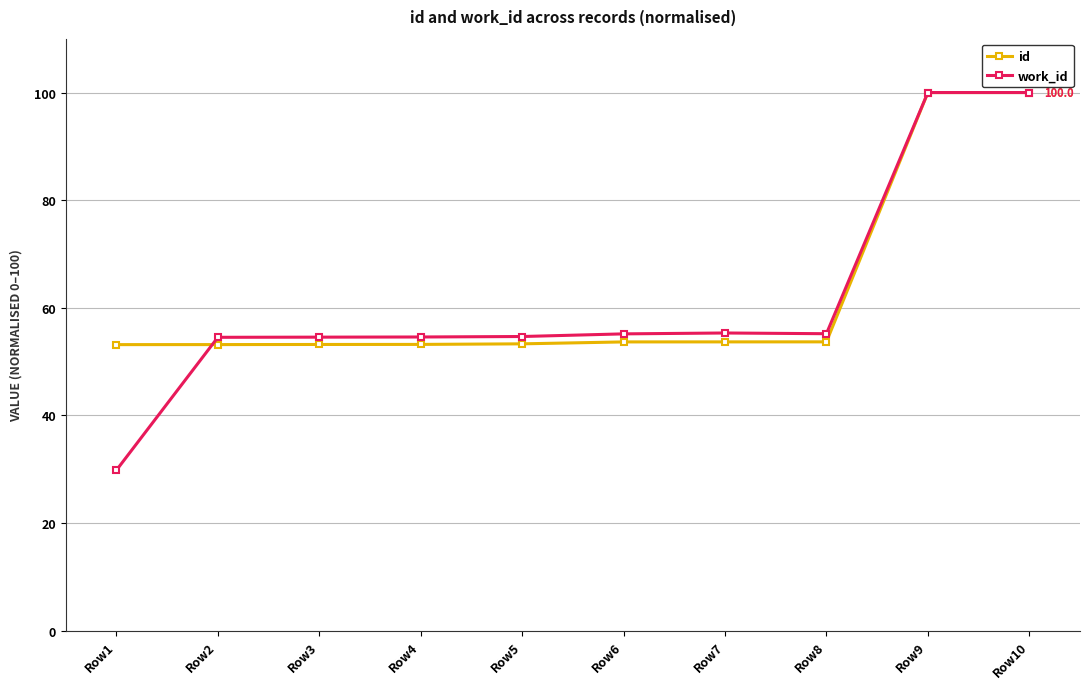

What is the difference between the id values at Row5 and Row2?

0.1